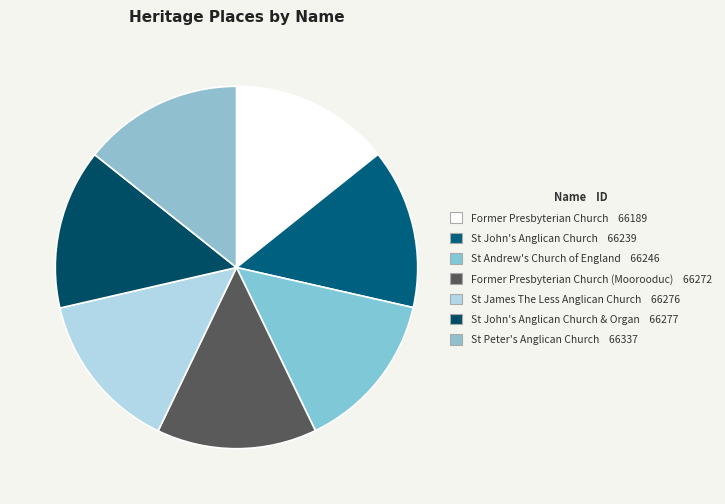

Rank the categories by value from lowest to highest.

Former Presbyterian Church, St John's Anglican Church, St Andrew's Church of England, Former Presbyterian Church (Moorooduc), St James The Less Anglican Church, St John's Anglican Church & Organ, St Peter's Anglican Church